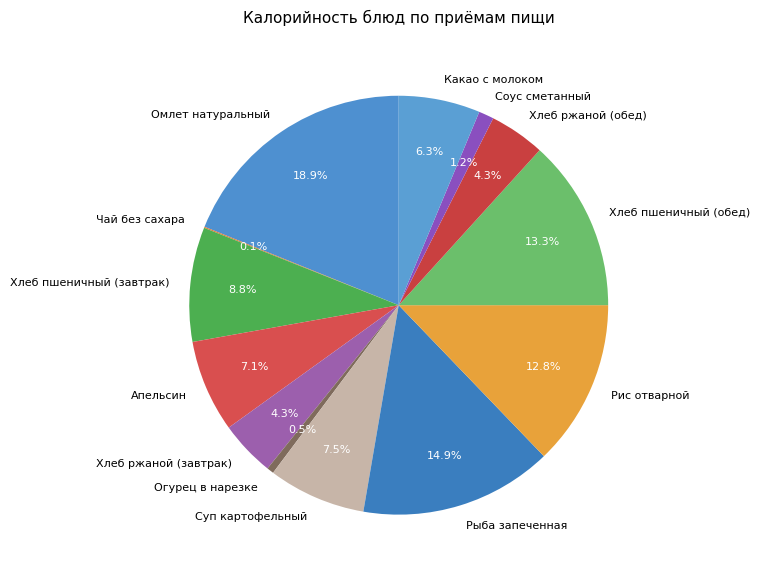

Does any single category account for the majority?

No